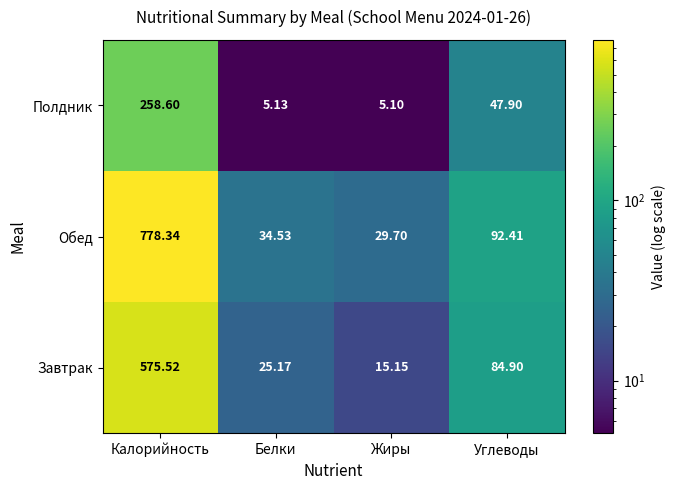

Which label corresponds to the smallest value in the chart?

Жиры